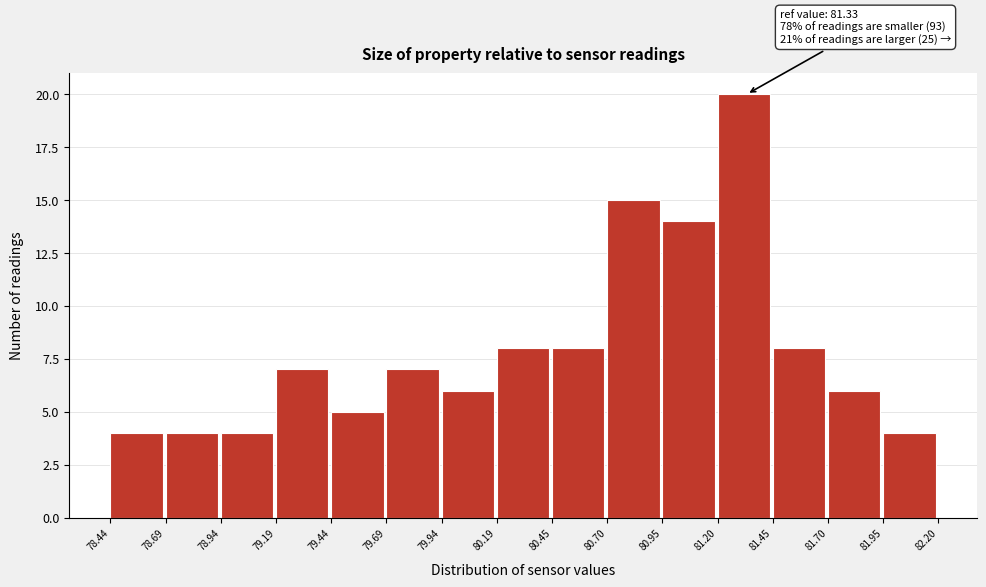

Which range on the x-axis has the tallest bar?

81.20 to 81.45